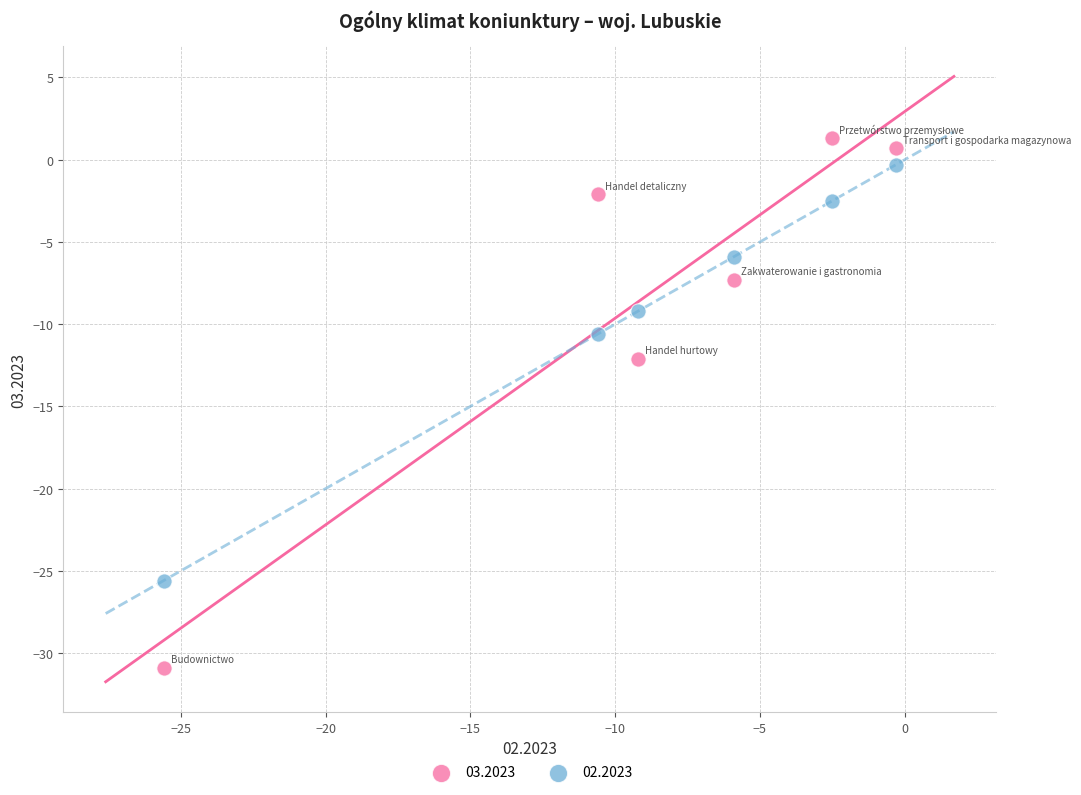

Across all data points, what is the average X value?

-9.0